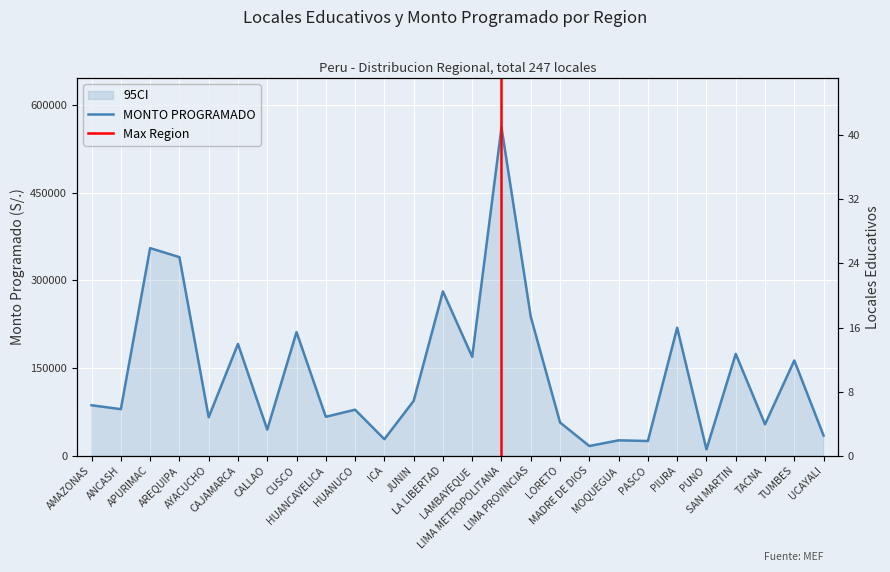

How many lines are shown in the chart?

1